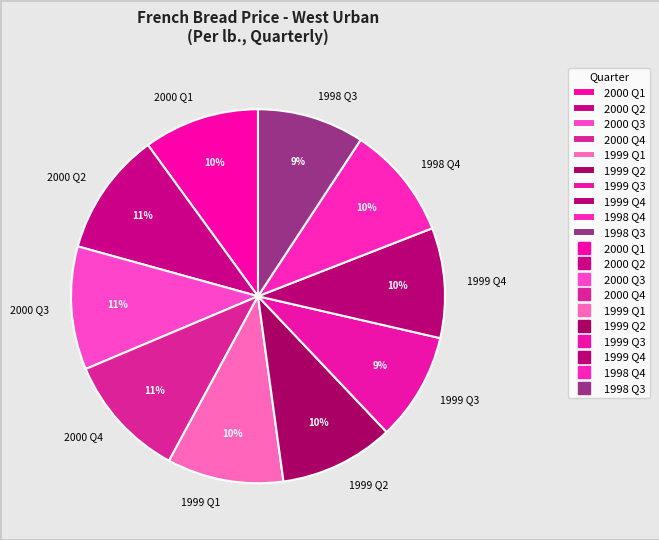

Is 1998 Q4 the majority of the pie?

No